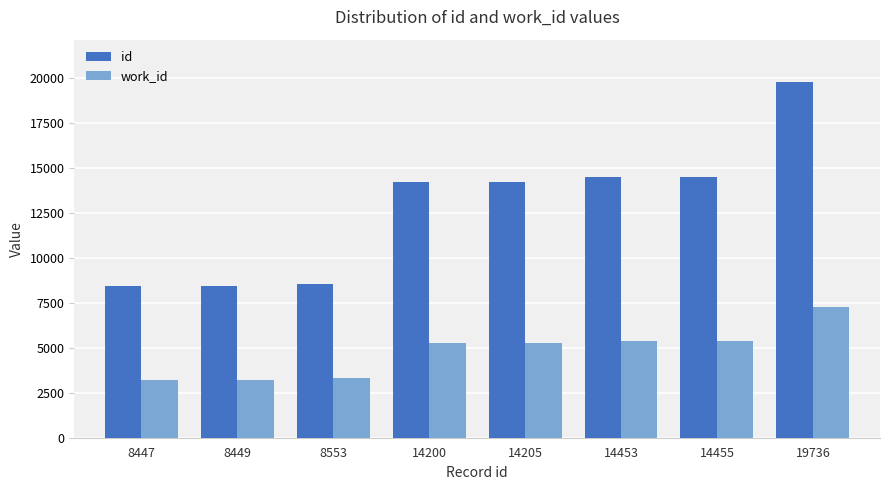

How many data points in id are less than 14205?

4